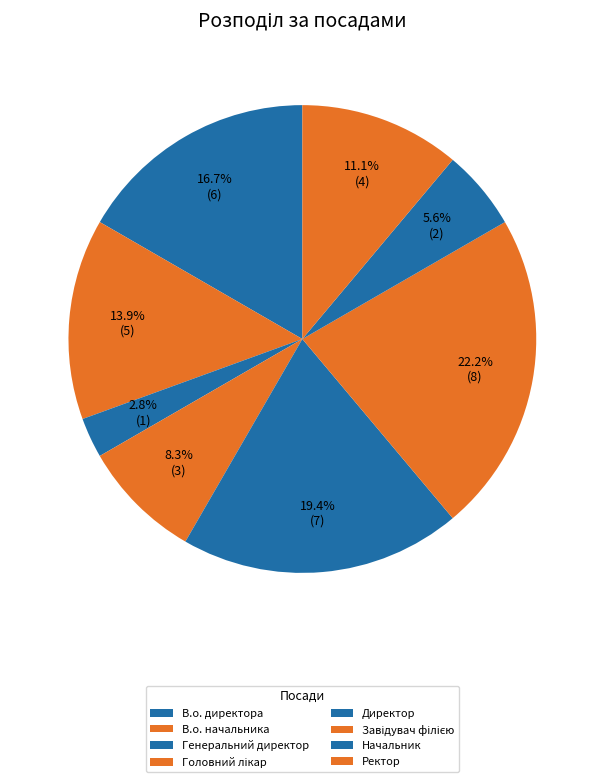

How many slices are in this pie chart?

8